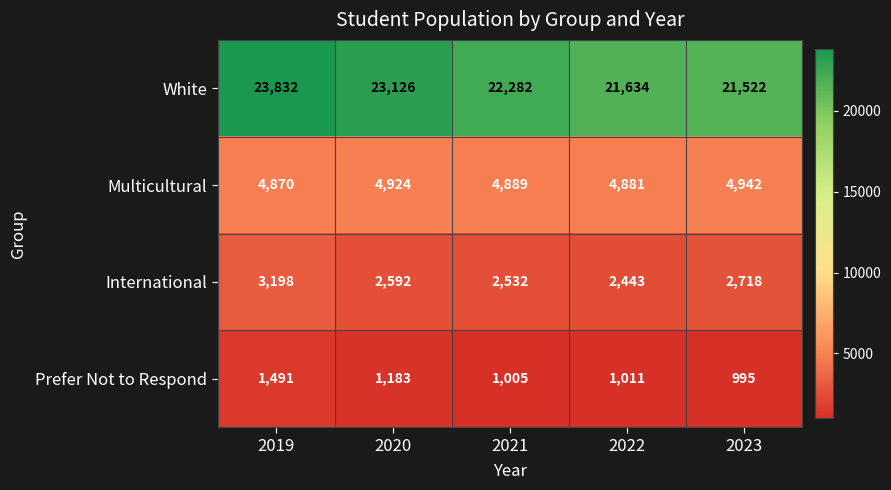

What is the sum of all International values?

13483